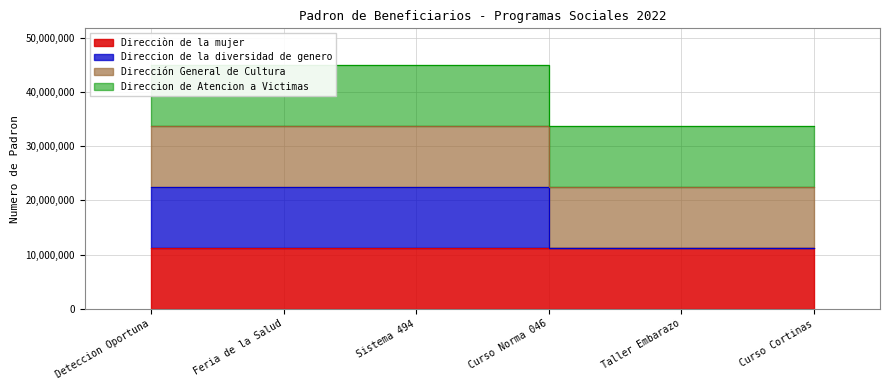

List the labels in order of Direccion de la diversidad de genero value, largest first.

Sistema 494, Feria de la Salud, Deteccion Oportuna, Curso Cortinas, Taller Embarazo, Curso Norma 046